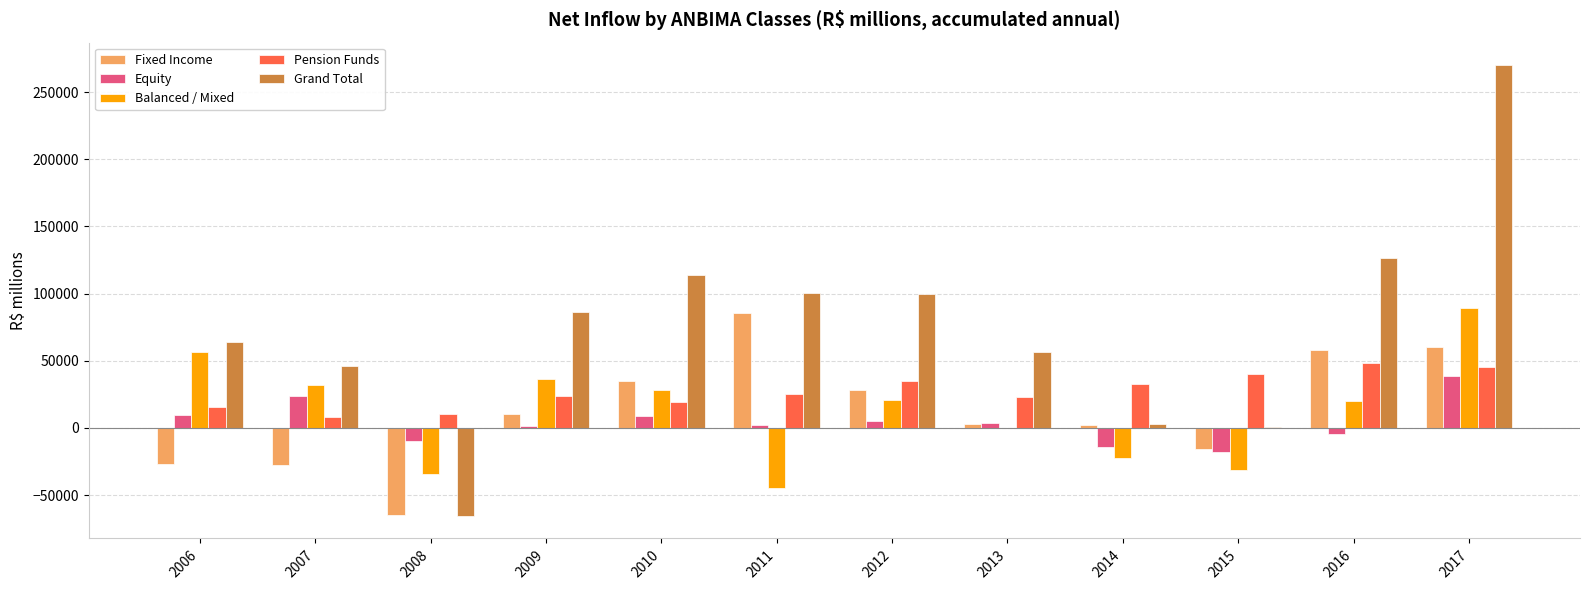

The value of Equity at 2008 is -9873.8. True or false?

True